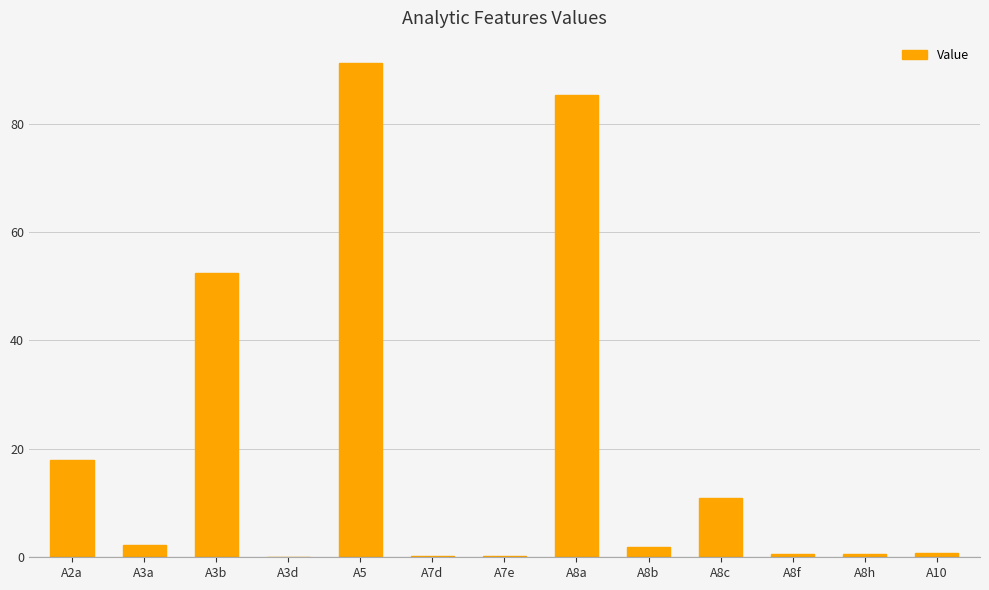

Which category has the highest value across all series?

A5